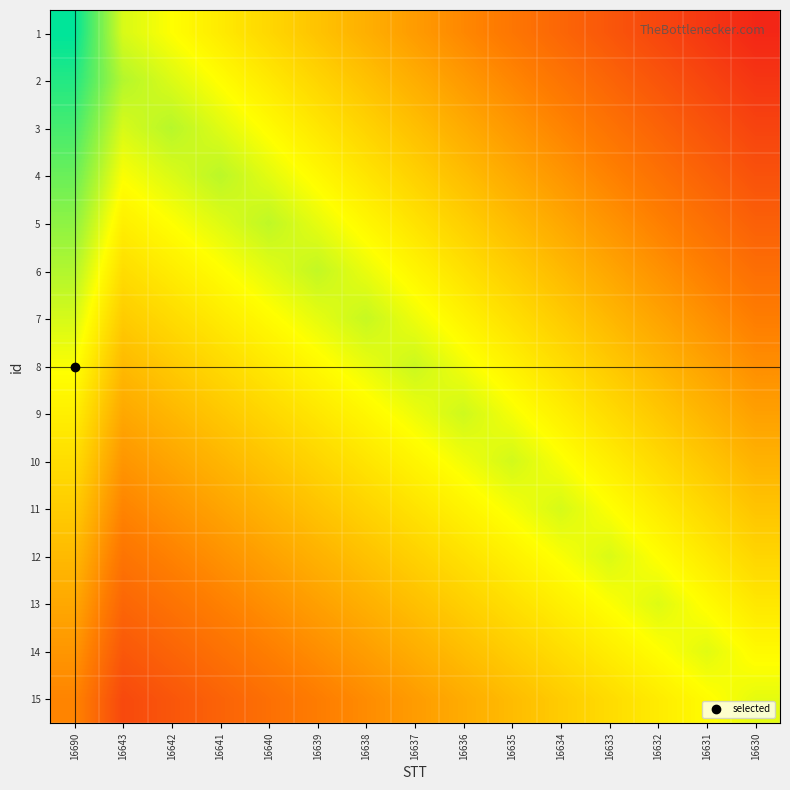

Reading left to right, what are all the values shown in this chart?

1: 16690=1.0	16643=0.7	16642=0.7	16641=0.6	16640=0.6	16639=0.5	16638=0.5	16637=0.4	16636=0.4	16635=0.3	16634=0.3	16633=0.2	16632=0.1	16631=0.1	16630=0.0
2: 16690=1.0	16643=0.8	16642=0.7	16641=0.7	16640=0.6	16639=0.6	16638=0.5	16637=0.5	16636=0.4	16635=0.4	16634=0.3	16633=0.2	16632=0.2	16631=0.1	16630=0.1
3: 16690=0.9	16643=0.7	16642=0.8	16641=0.7	16640=0.7	16639=0.6	16638=0.6	16637=0.5	16636=0.4	16635=0.4	16634=0.3	16633=0.3	16632=0.2	16631=0.2	16630=0.1
4: 16690=0.9	16643=0.7	16642=0.7	16641=0.8	16640=0.7	16639=0.7	16638=0.6	16637=0.5	16636=0.5	16635=0.4	16634=0.4	16633=0.3	16632=0.3	16631=0.2	16630=0.2
5: 16690=0.8	16643=0.6	16642=0.7	16641=0.7	16640=0.7	16639=0.7	16638=0.6	16637=0.6	16636=0.5	16635=0.5	16634=0.4	16633=0.4	16632=0.3	16631=0.3	16630=0.2
6: 16690=0.8	16643=0.6	16642=0.6	16641=0.7	16640=0.7	16639=0.7	16638=0.7	16637=0.6	16636=0.6	16635=0.5	16634=0.5	16633=0.4	16632=0.4	16631=0.3	16630=0.3
7: 16690=0.7	16643=0.5	16642=0.6	16641=0.6	16640=0.7	16639=0.7	16638=0.7	16637=0.7	16636=0.6	16635=0.6	16634=0.5	16633=0.5	16632=0.4	16631=0.4	16630=0.3
8: 16690=0.7	16643=0.5	16642=0.5	16641=0.6	16640=0.6	16639=0.7	16638=0.7	16637=0.7	16636=0.7	16635=0.6	16634=0.6	16633=0.5	16632=0.5	16631=0.4	16630=0.4
9: 16690=0.6	16643=0.4	16642=0.5	16641=0.5	16640=0.6	16639=0.6	16638=0.6	16637=0.7	16636=0.7	16635=0.7	16634=0.6	16633=0.6	16632=0.5	16631=0.5	16630=0.4
10: 16690=0.6	16643=0.4	16642=0.4	16641=0.5	16640=0.5	16639=0.6	16638=0.6	16637=0.6	16636=0.7	16635=0.7	16634=0.7	16633=0.6	16632=0.6	16631=0.5	16630=0.5
11: 16690=0.5	16643=0.3	16642=0.4	16641=0.4	16640=0.5	16639=0.5	16638=0.6	16637=0.6	16636=0.6	16635=0.7	16634=0.7	16633=0.7	16632=0.6	16631=0.6	16630=0.5
12: 16690=0.5	16643=0.3	16642=0.3	16641=0.4	16640=0.4	16639=0.5	16638=0.5	16637=0.5	16636=0.6	16635=0.6	16634=0.7	16633=0.7	16632=0.7	16631=0.6	16630=0.6
13: 16690=0.4	16643=0.3	16642=0.3	16641=0.3	16640=0.4	16639=0.4	16638=0.5	16637=0.5	16636=0.5	16635=0.6	16634=0.6	16633=0.7	16632=0.7	16631=0.7	16630=0.6
14: 16690=0.4	16643=0.2	16642=0.2	16641=0.3	16640=0.3	16639=0.4	16638=0.4	16637=0.5	16636=0.5	16635=0.5	16634=0.6	16633=0.6	16632=0.7	16631=0.7	16630=0.7
15: 16690=0.3	16643=0.2	16642=0.2	16641=0.2	16640=0.3	16639=0.3	16638=0.4	16637=0.4	16636=0.4	16635=0.5	16634=0.5	16633=0.6	16632=0.6	16631=0.7	16630=0.7